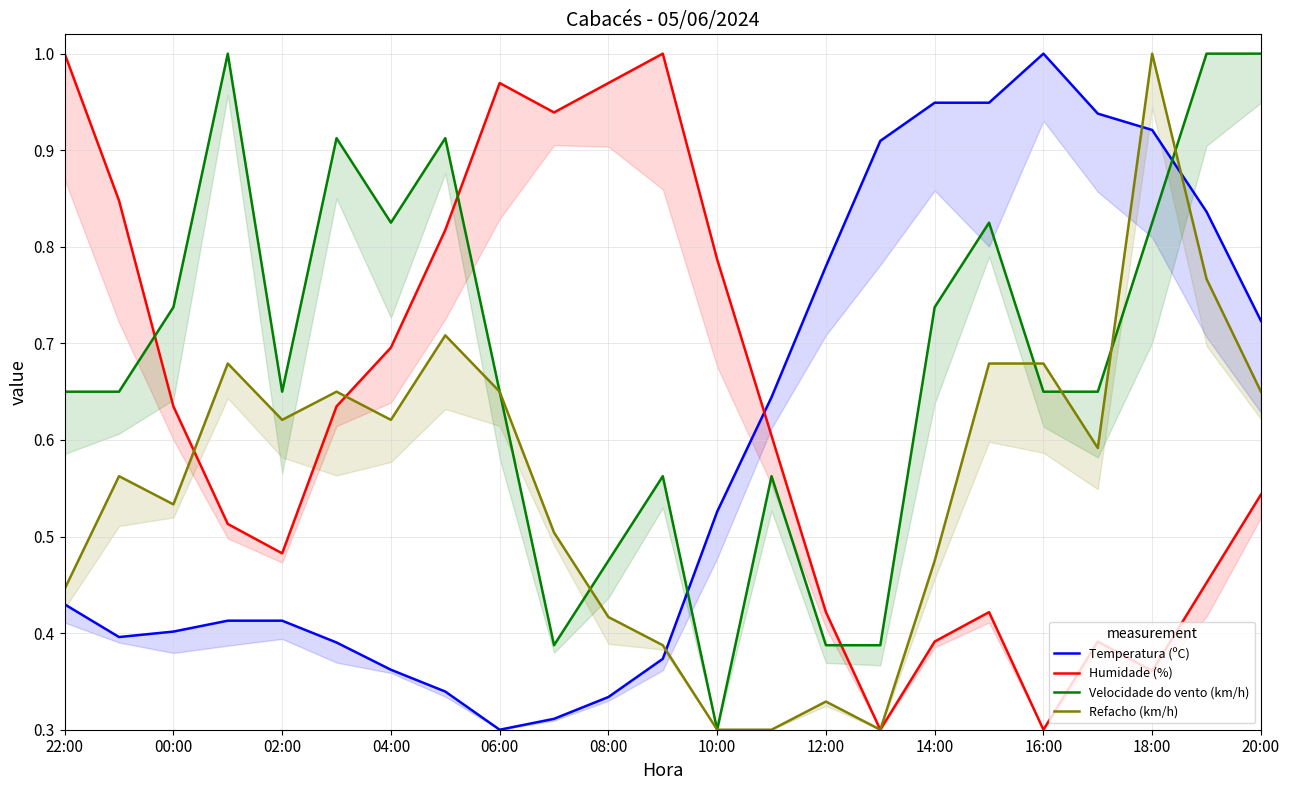

True or false: Velocidade do vento (km/h) has a value of 0.9 at 14:00.

False